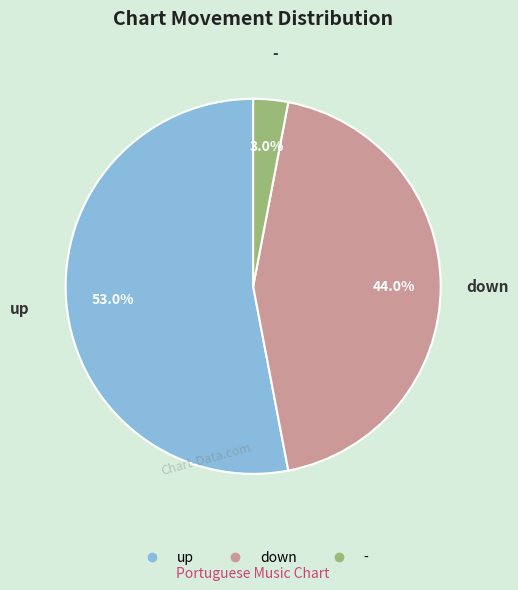

Approximately how many times larger is the value at down compared to up?

0.8